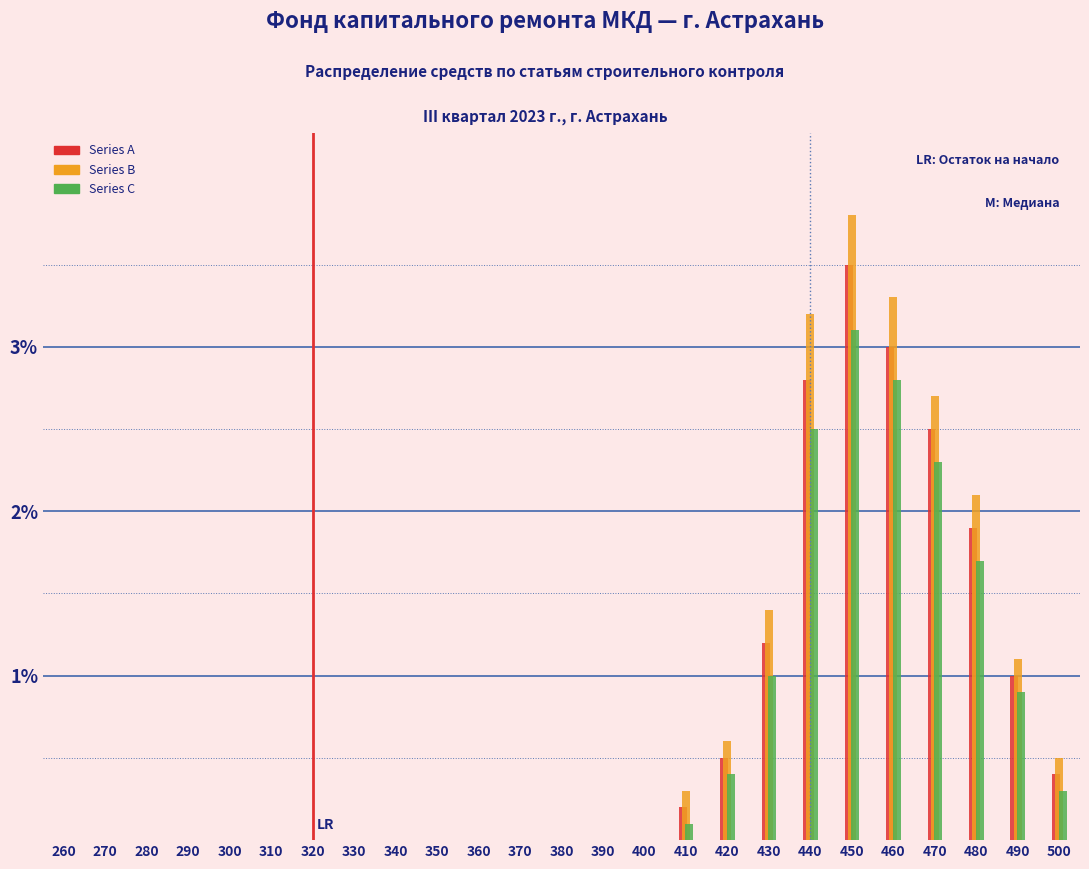

What is the sum of the Series B values at 490 and 430?

2.5